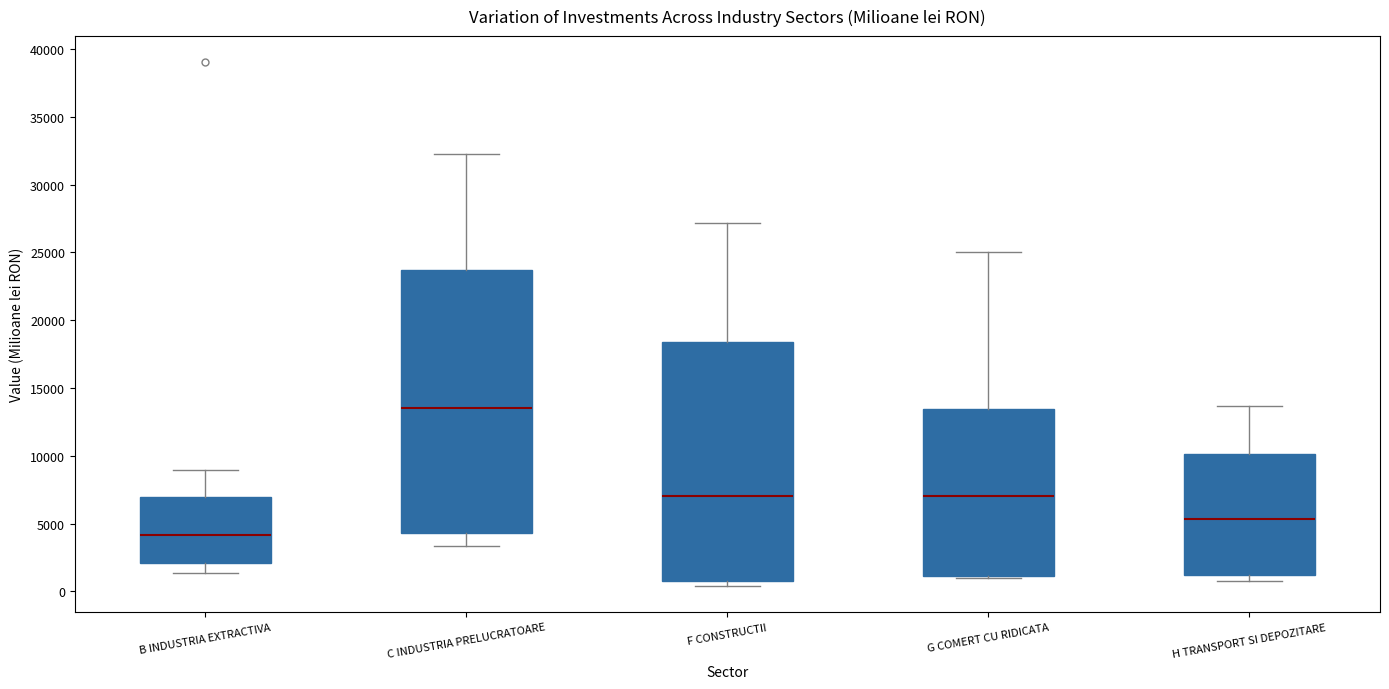

Which box is the tallest, from its lower edge to its upper edge?

C INDUSTRIA PRELUCRATOARE